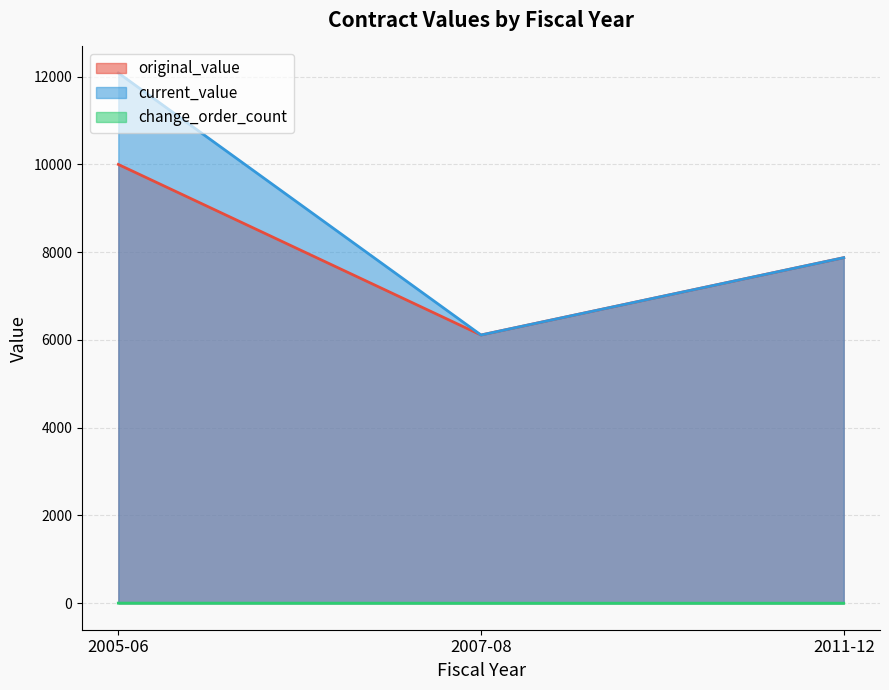

List the labels in order of change_order_count value, largest first.

2005-06, 2007-08, 2011-12